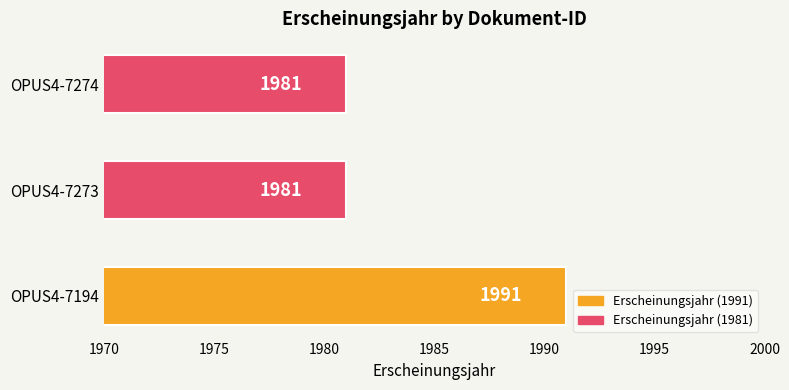

How many values are between 1981 and 1991?

3